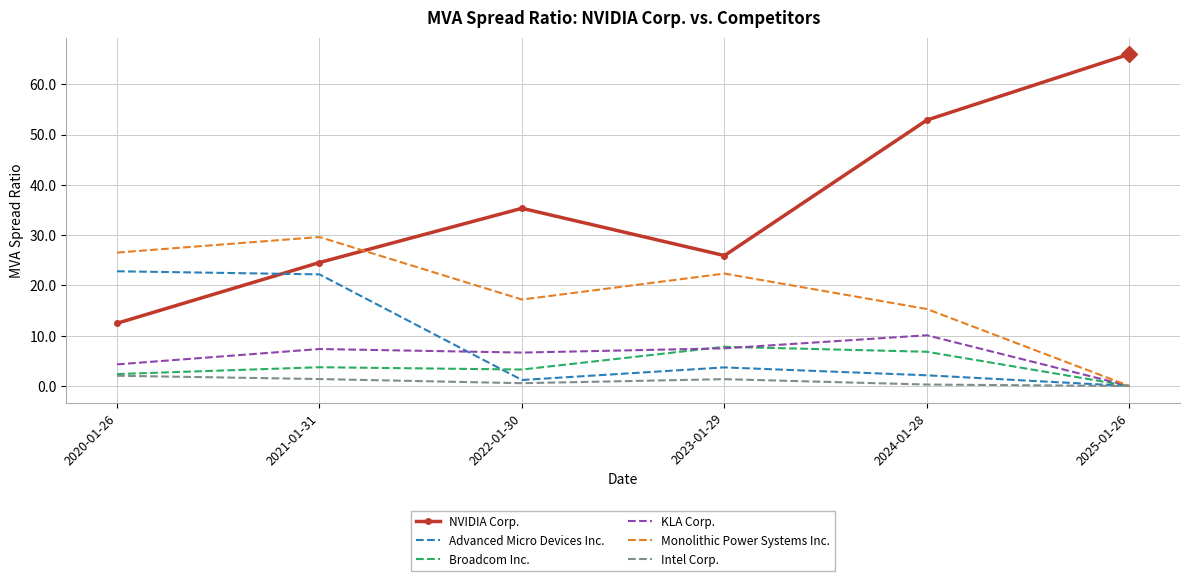

True or false: KLA Corp. and NVIDIA Corp. intersect in this chart.

False